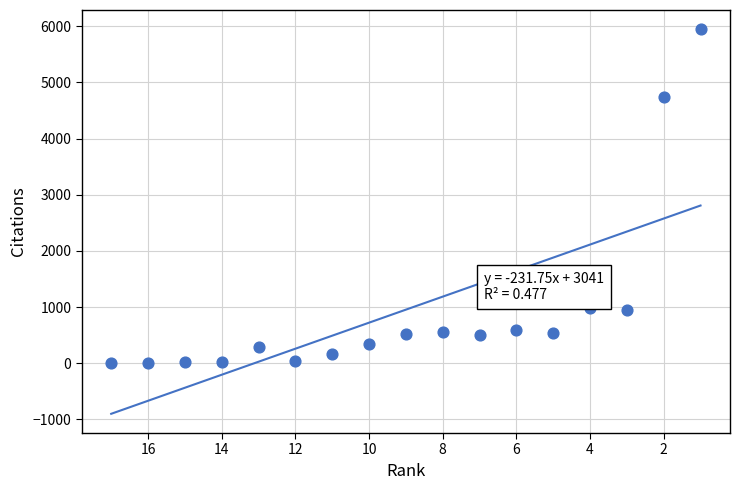

What is the range of X values (max minus min)?

16